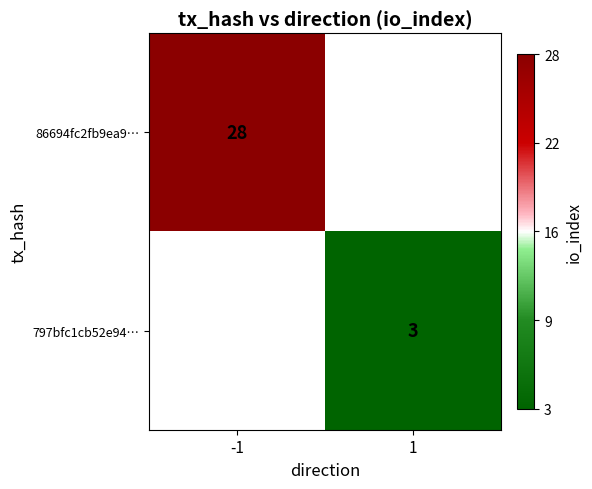

Is the value of 86694fc2fb9ea9… at -1 greater than the value of 797bfc1cb52e94… at 1?

Yes